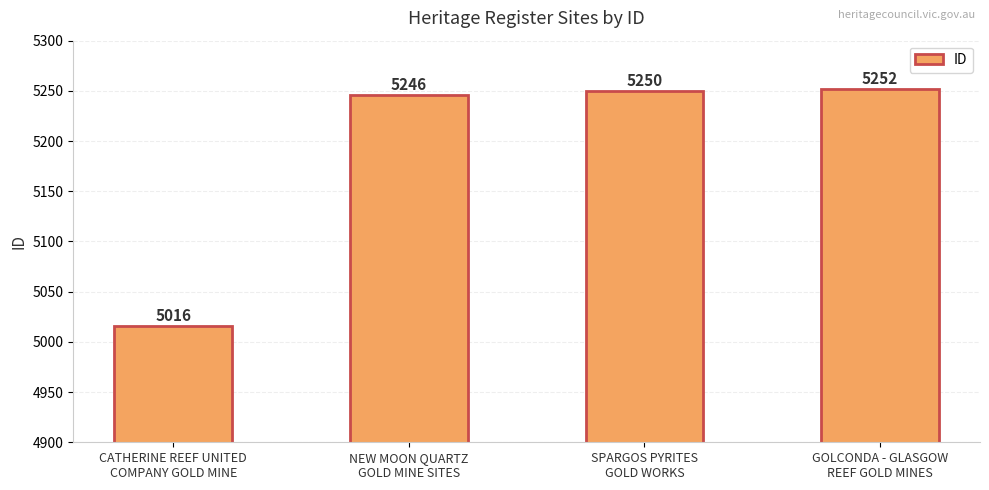

Which label corresponds to the largest value in the chart?

GOLCONDA - GLASGOW
REEF GOLD MINES